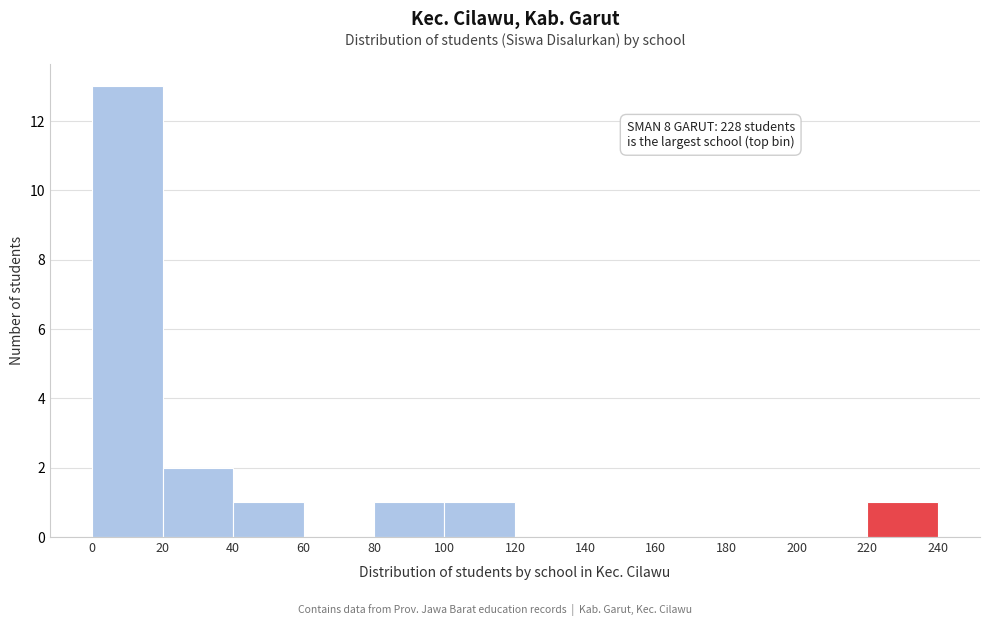

Over which range of the x-axis is the bar tallest?

0 to 20